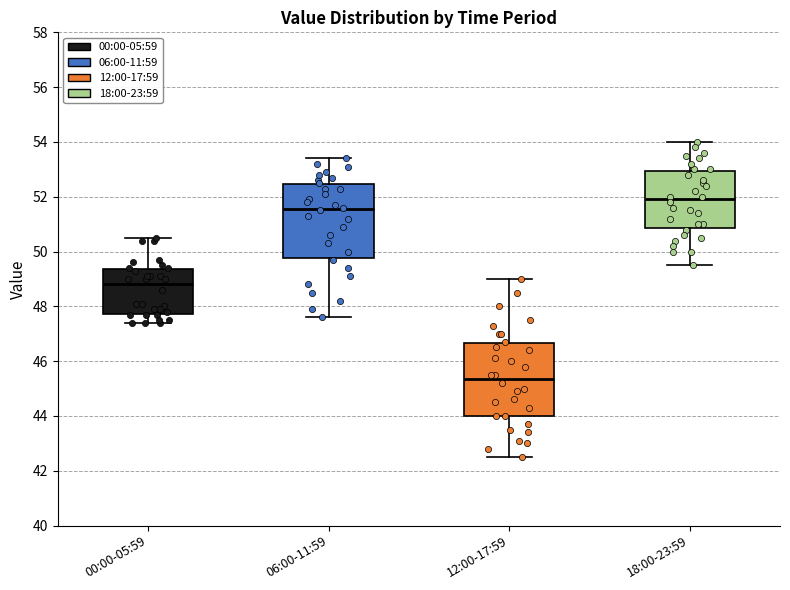

Reading left to right, read every box against the y-axis: the position of its median line, the range the box covers, and the ends of its whiskers. The values are not printed on the chart, so give them approximately, as read against the axis.

00:00-05:59: median 48.8, box 47.8 to 49.4, whiskers 47.4 to 50.6
06:00-11:59: median 51.6, box 49.8 to 52.4, whiskers 47.6 to 53.4
12:00-17:59: median 45.4, box 44.0 to 46.6, whiskers 42.6 to 49.0
18:00-23:59: median 52.0, box 50.8 to 53.0, whiskers 49.6 to 54.0